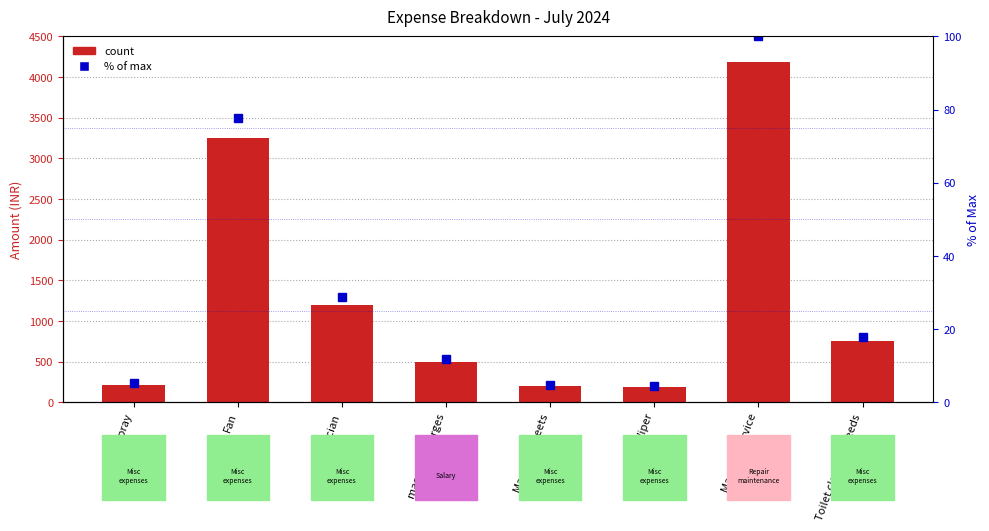

Which has a higher value, Fan or massage charges?

Fan